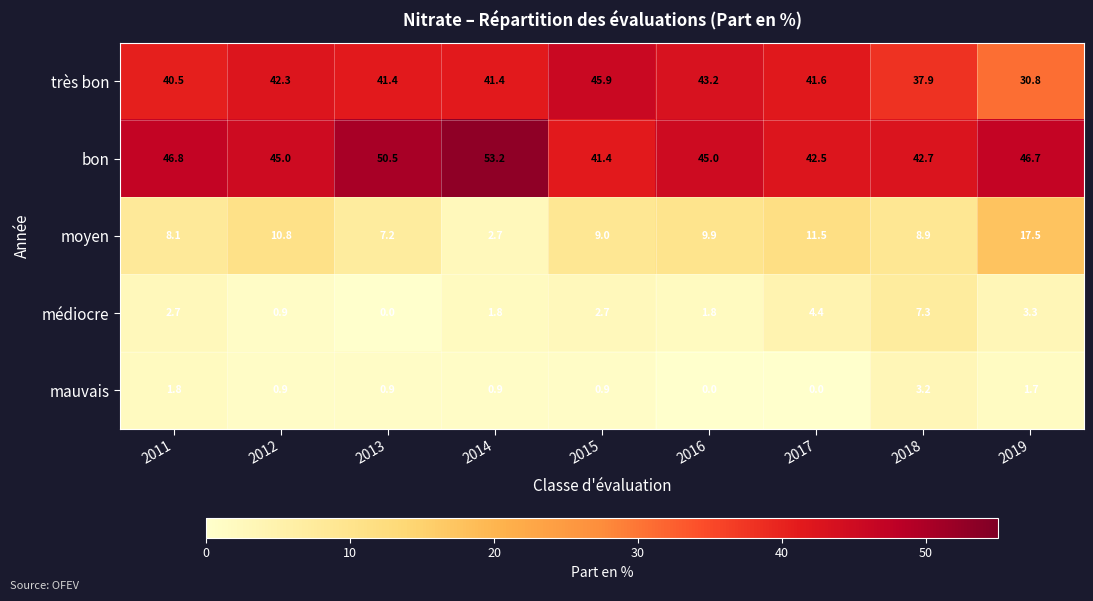

At how many categories does at least one series exceed 1?

9